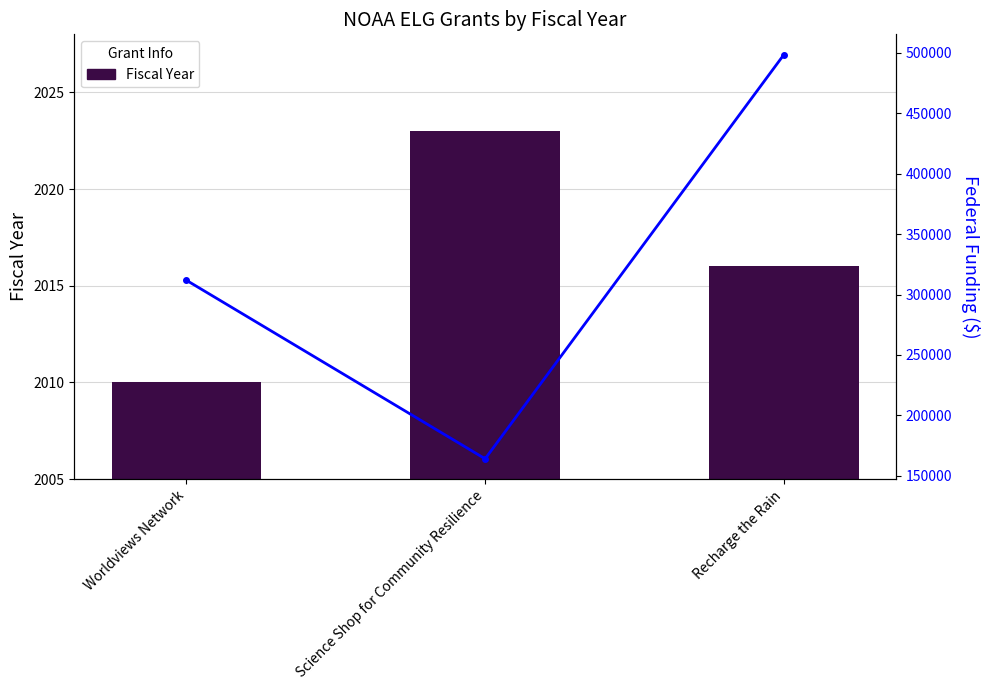

What is the label of the 2nd bar from the left?

Science Shop for Community Resilience